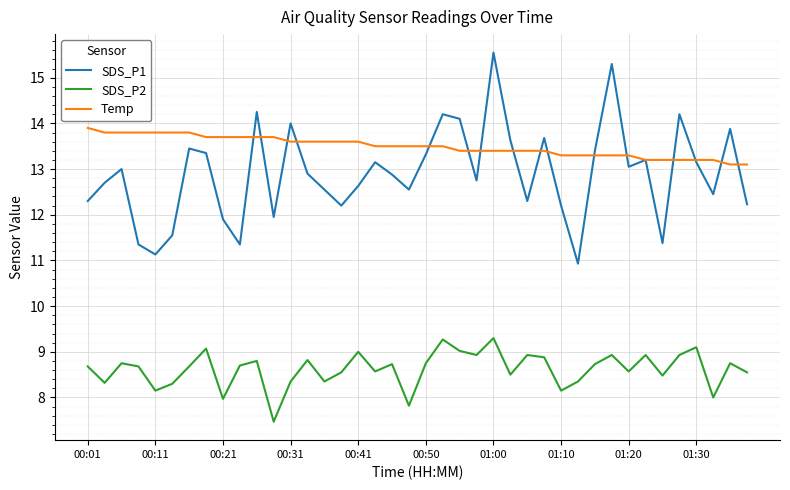

In SDS_P1, how many points are lower than both neighbors (excluding endpoints)?

11